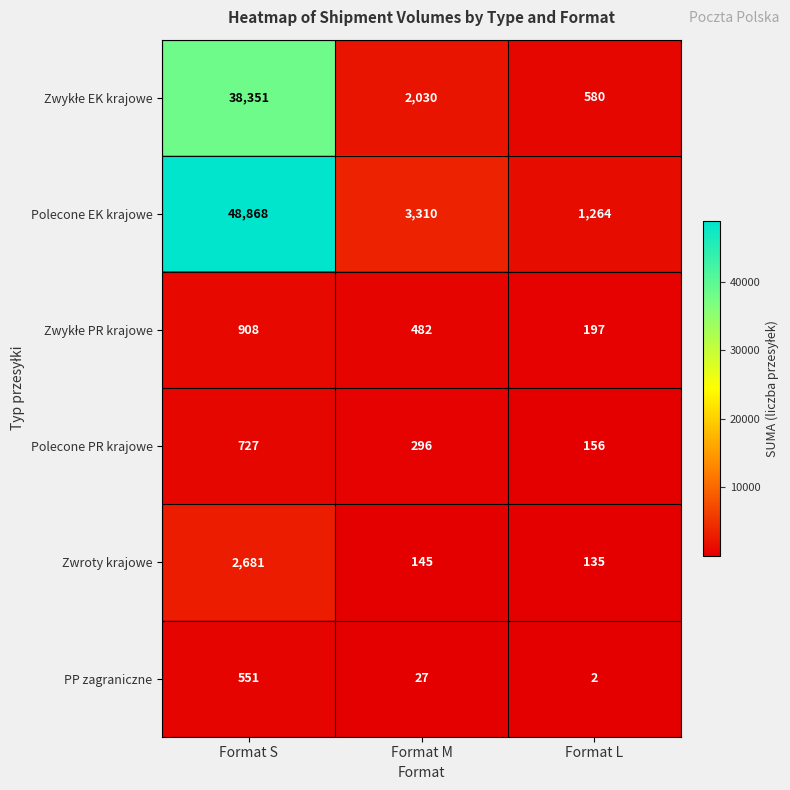

Rank the categories by Zwroty krajowe value from lowest to highest.

Format L, Format M, Format S